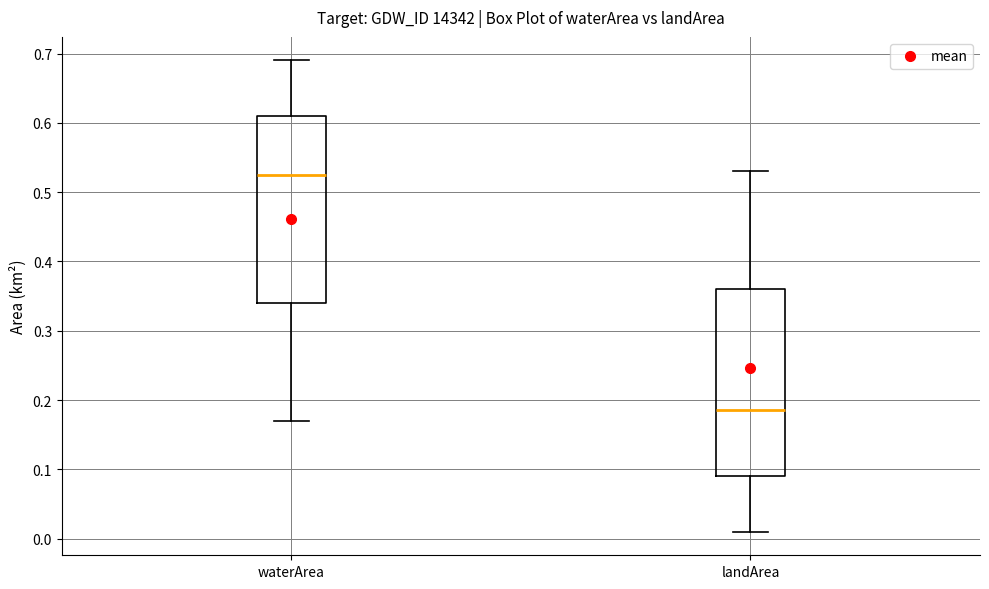

Reading left to right, read every box against the y-axis: the position of its median line, the range the box covers, and the ends of its whiskers. The values are not printed on the chart, so give them approximately, as read against the axis.

waterArea: median 0.53, box 0.34 to 0.61, whiskers 0.17 to 0.69
landArea: median 0.19, box 0.09 to 0.36, whiskers 0.01 to 0.53